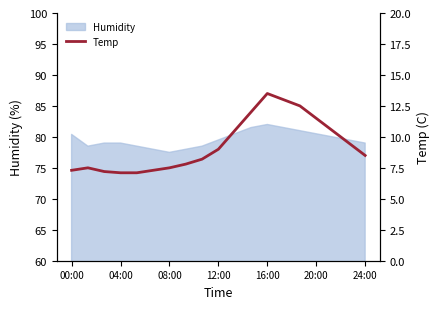

Is it true that Humidity equals 139.7 at 24:00?

False